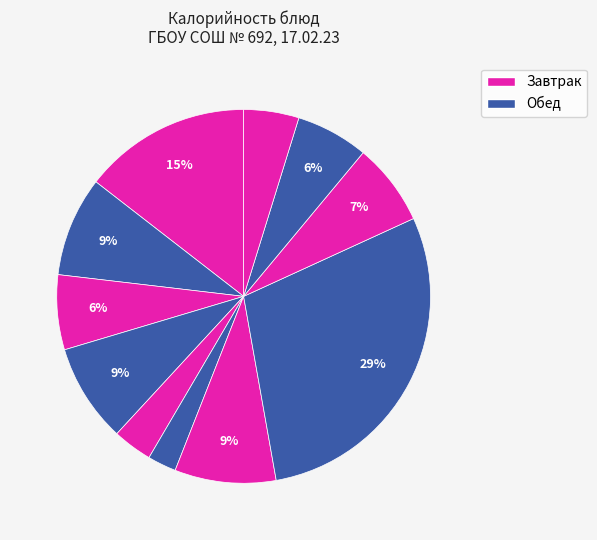

How many segments does this pie chart have?

11